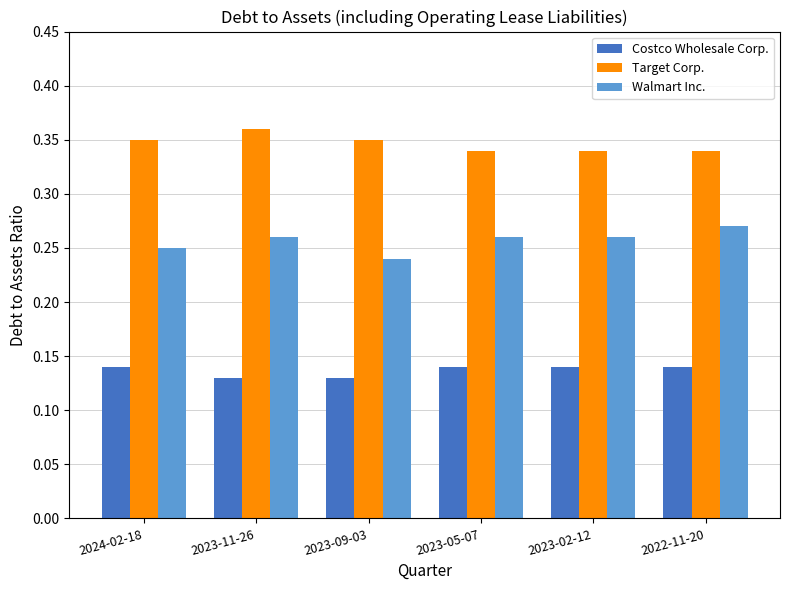

The Walmart Inc. series shows 0.3 at 2023-09-03. True or false?

False